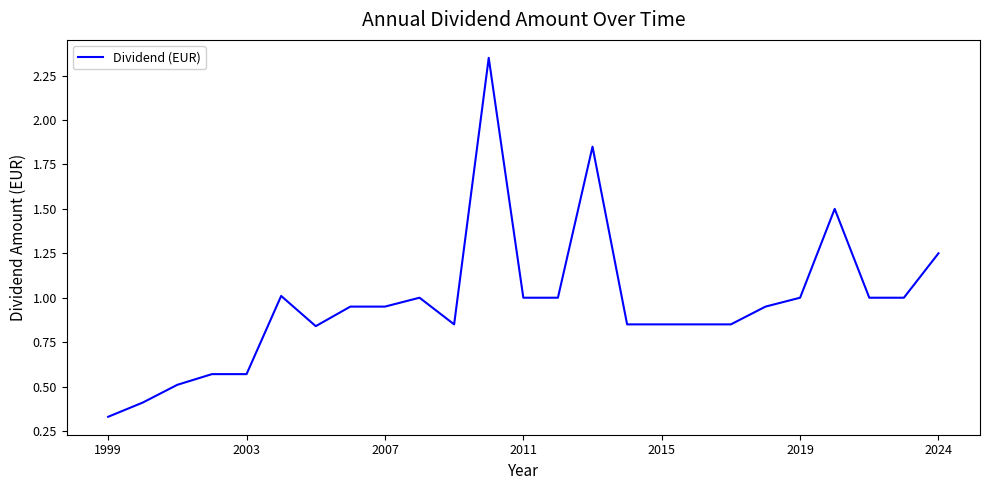

How many series are shown in this chart?

1